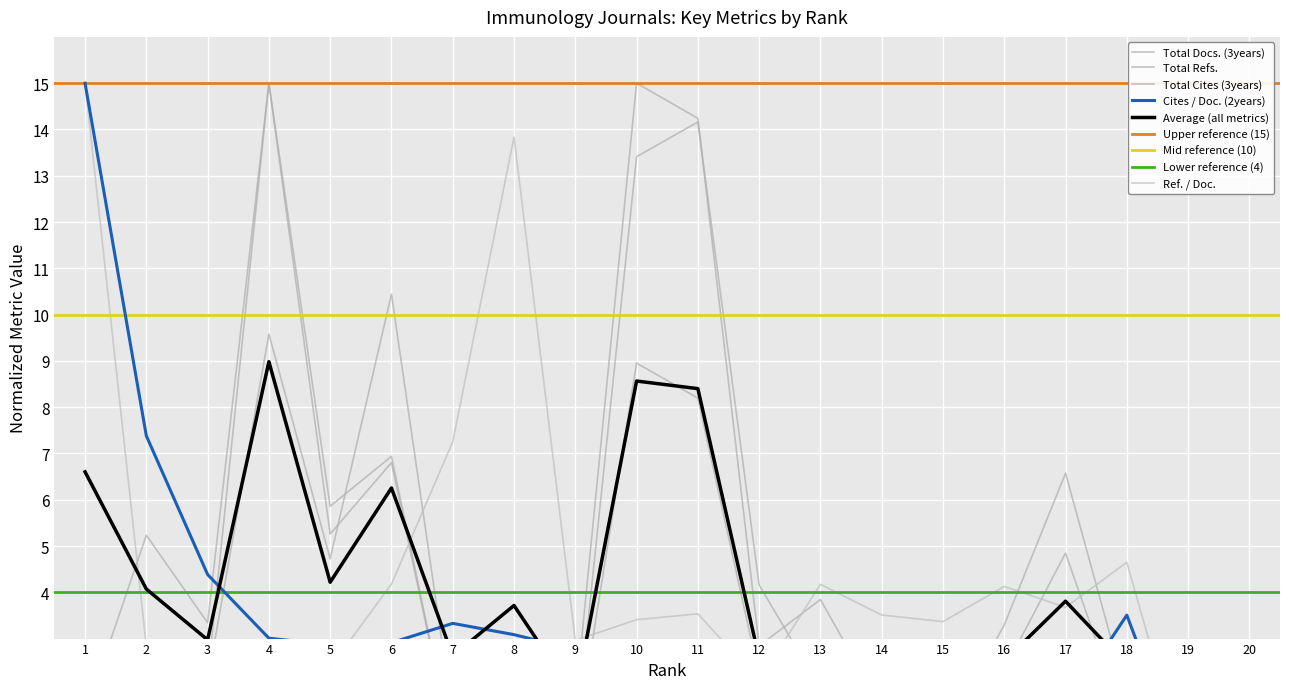

Where is the first local minimum for Total Cites (3years)?

3